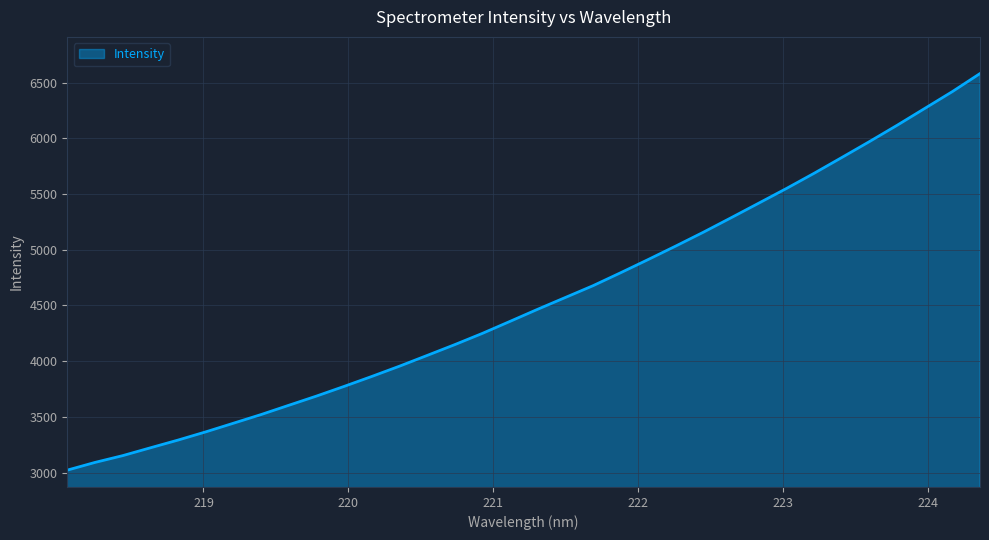

What is the difference between the maximum and minimum values?

3559.2